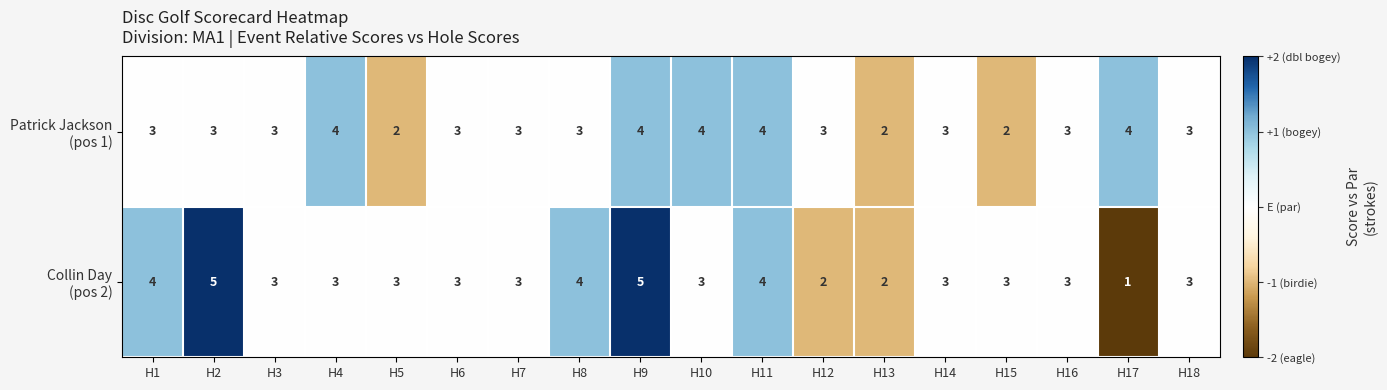

What is the maximum value shown in the chart?

5